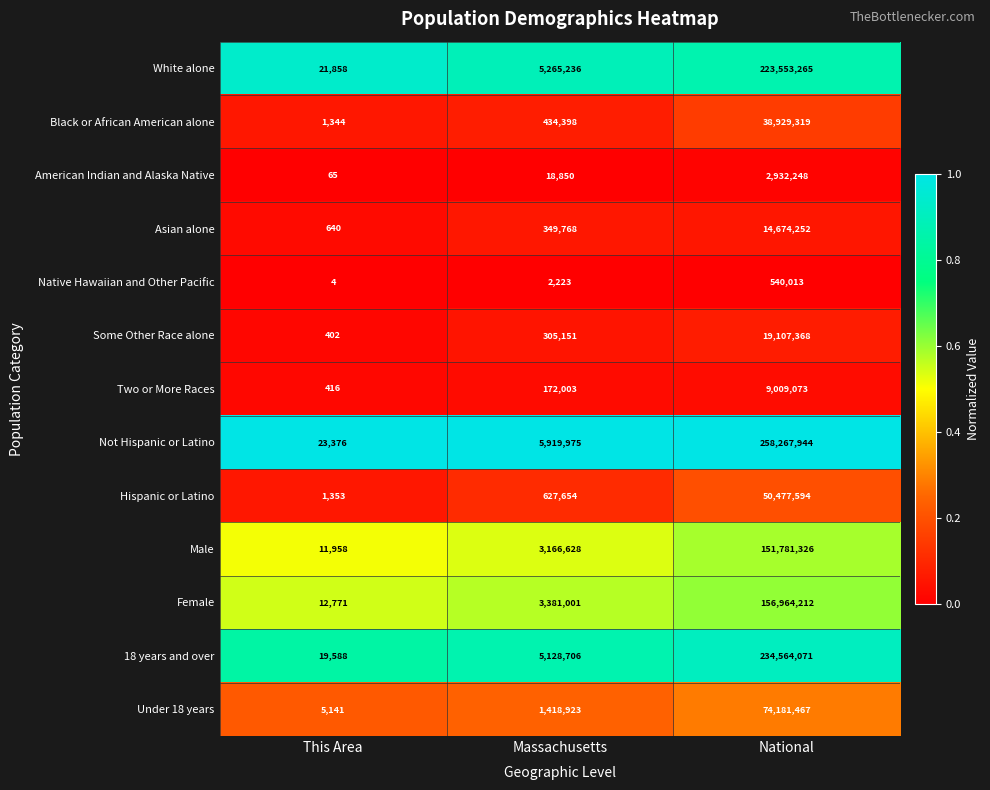

Is the value of Male at This Area greater than the value of American Indian and Alaska Native at Massachusetts?

No